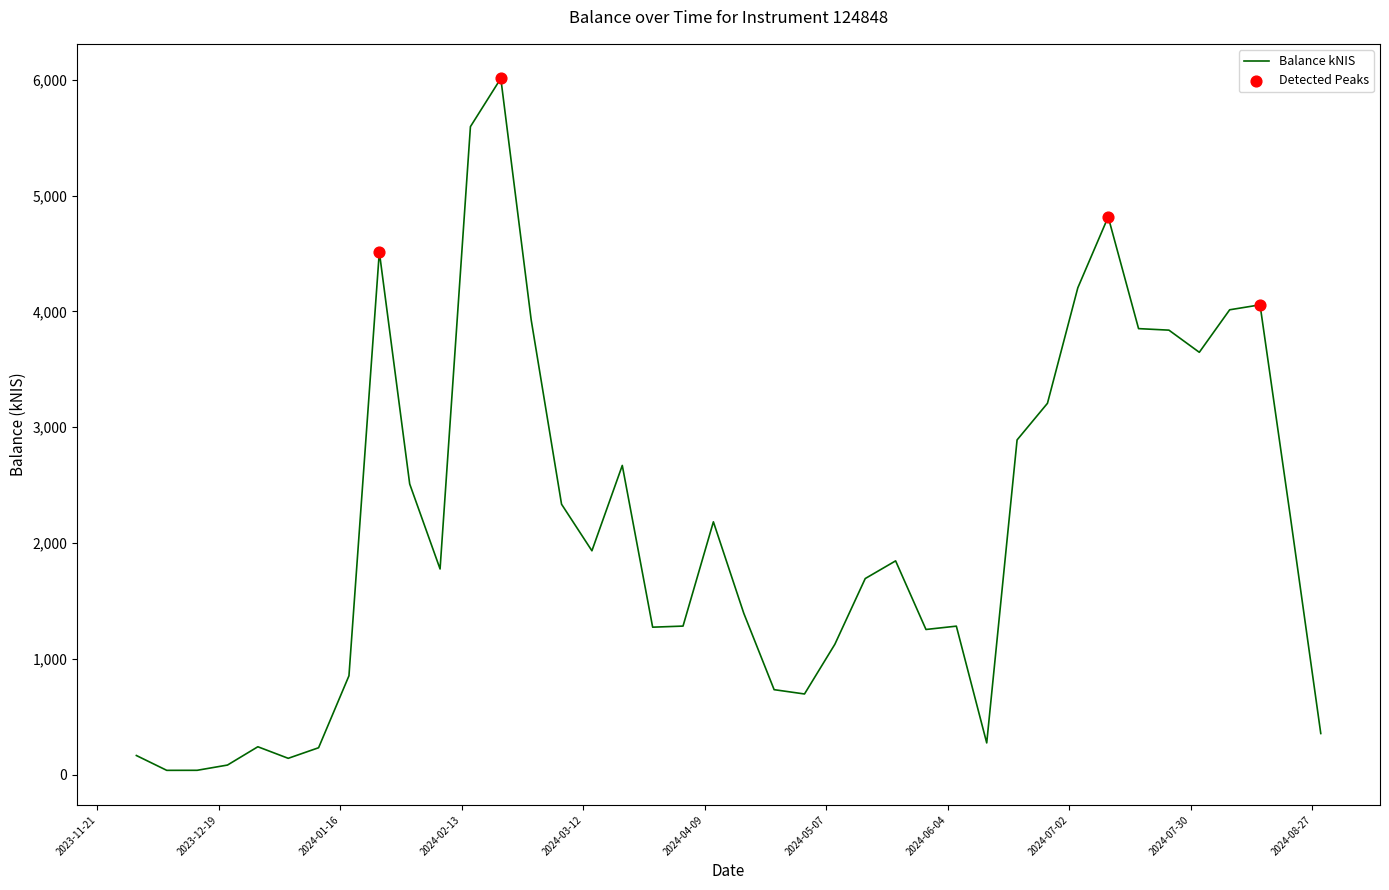

What is the difference between the maximum and minimum values?

5974.8